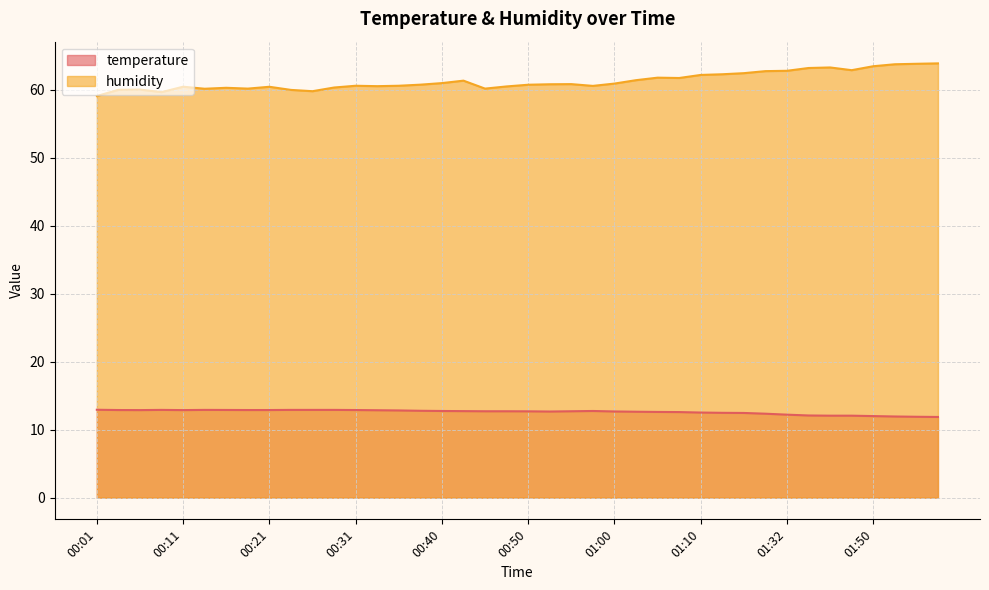

Which series changed the most between 00:16 and 00:28?

humidity